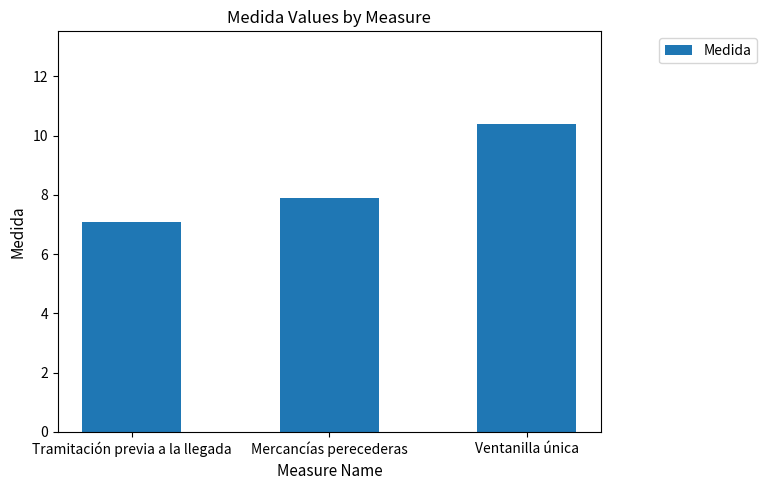

What is the average value?

8.5